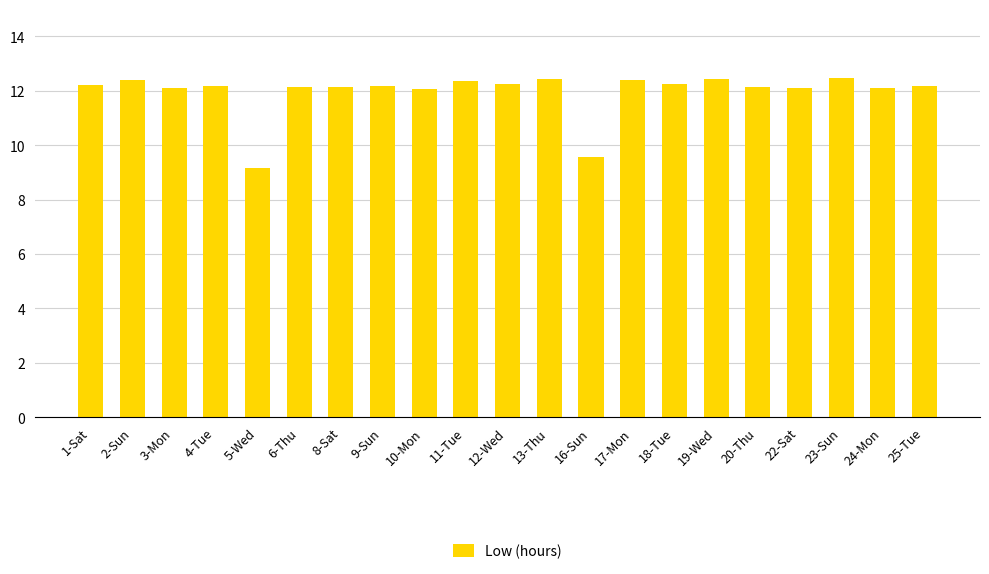

What is the change in value from 4-Tue to 18-Tue?

+0.1